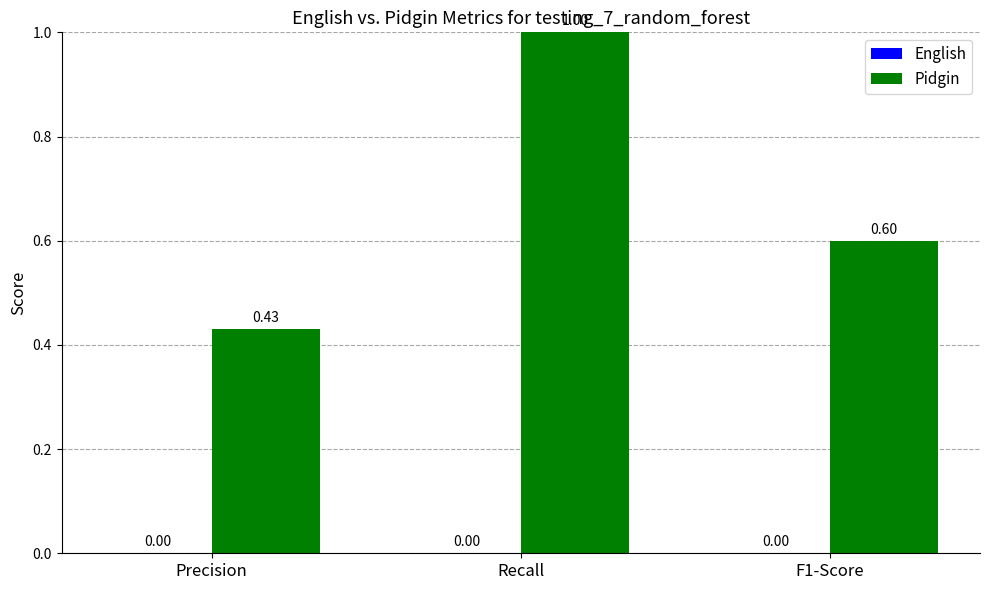

Which has a higher value, F1-Score or Recall?

Recall